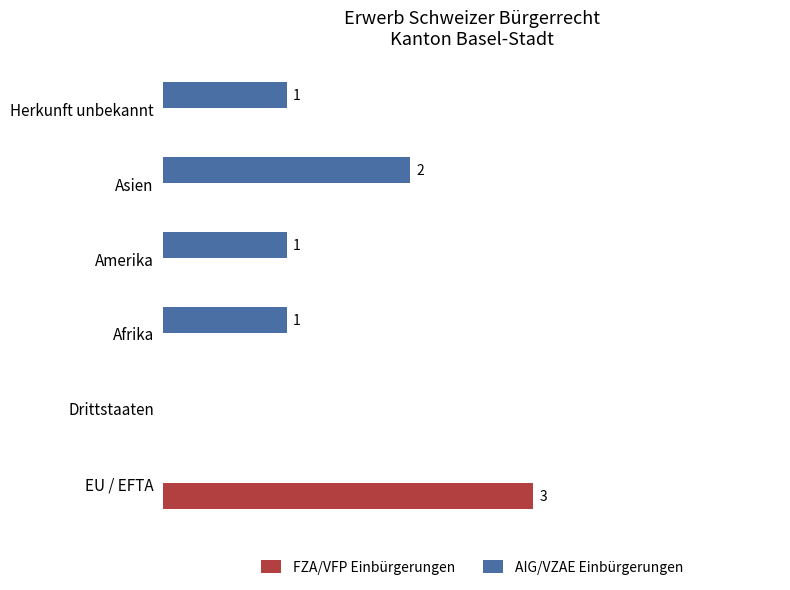

What are all the series names shown in the legend?

FZA/VFP Einbürgerungen, AIG/VZAE Einbürgerungen